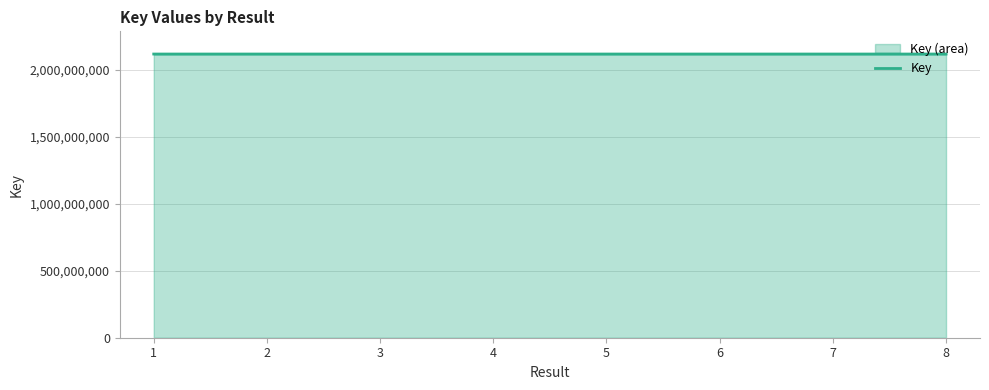

Approximately how many times larger is the value at 2 compared to 6?

1.0